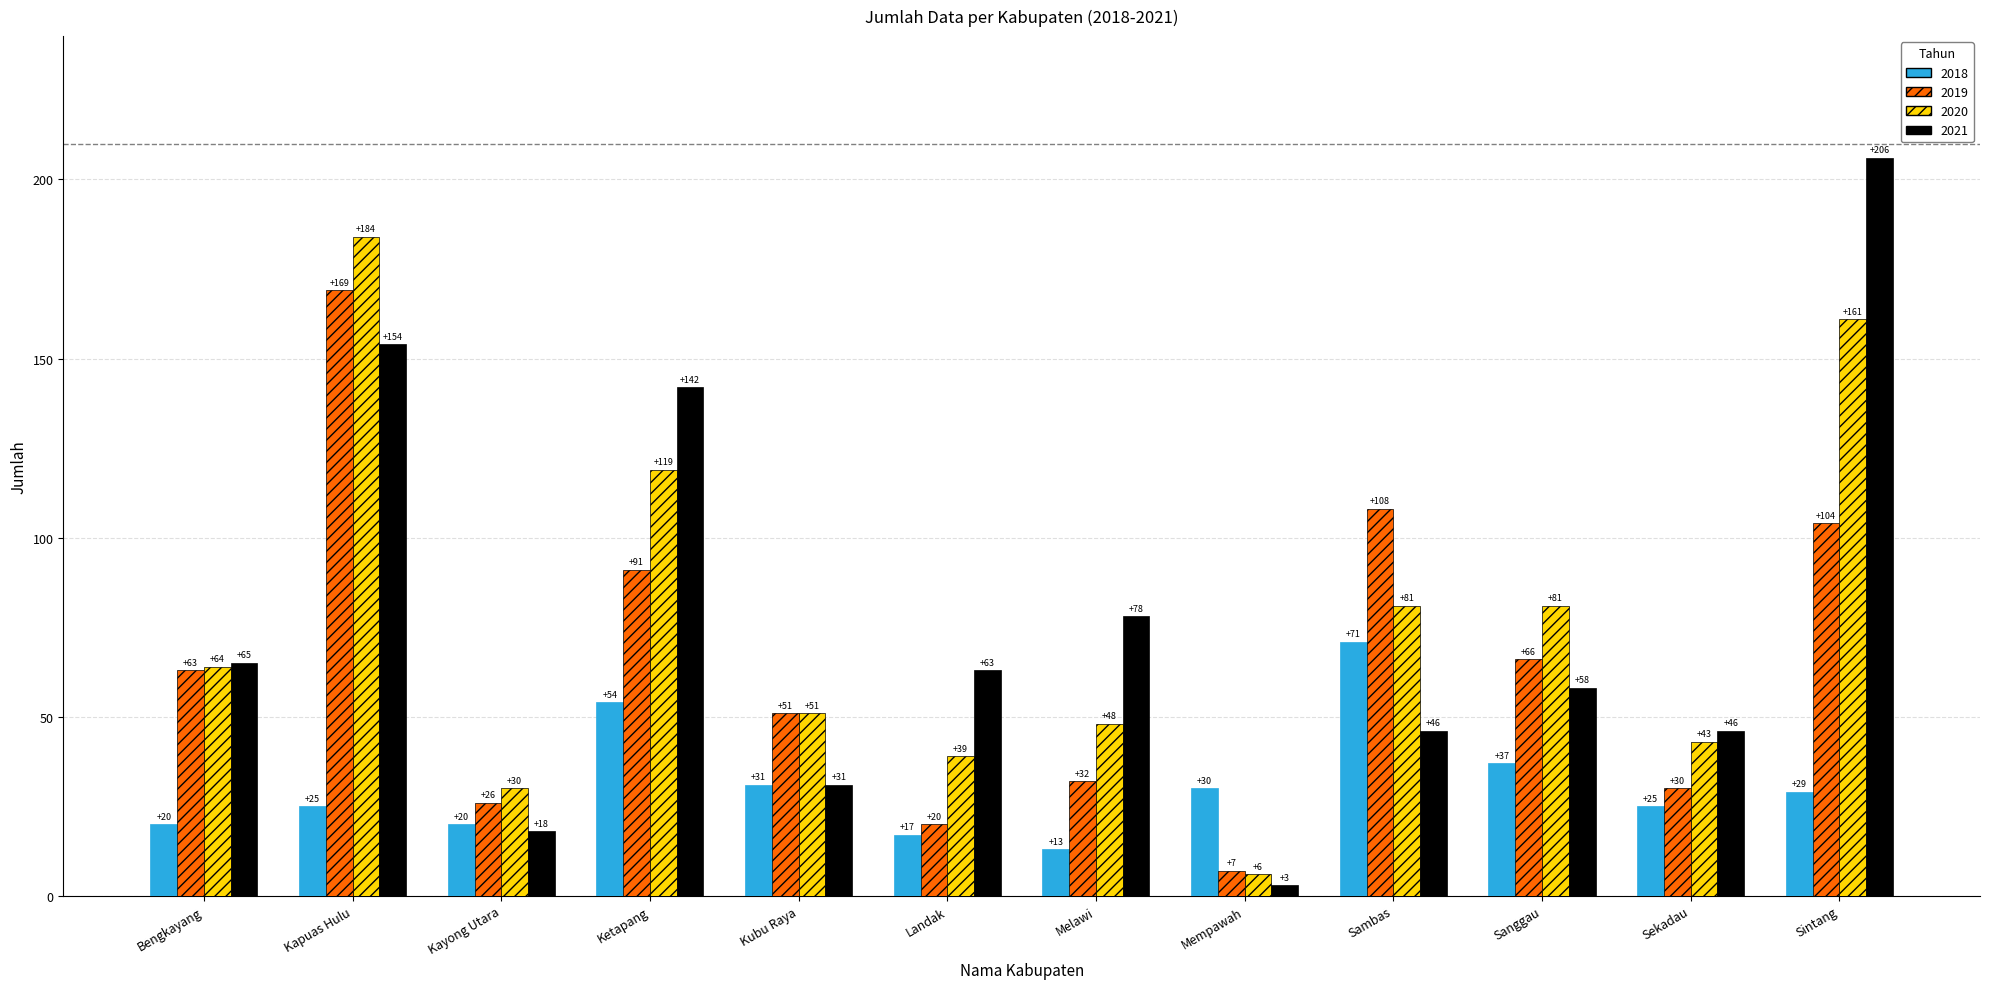

At Ketapang, list the series in order from largest to smallest.

2021, 2020, 2019, 2018